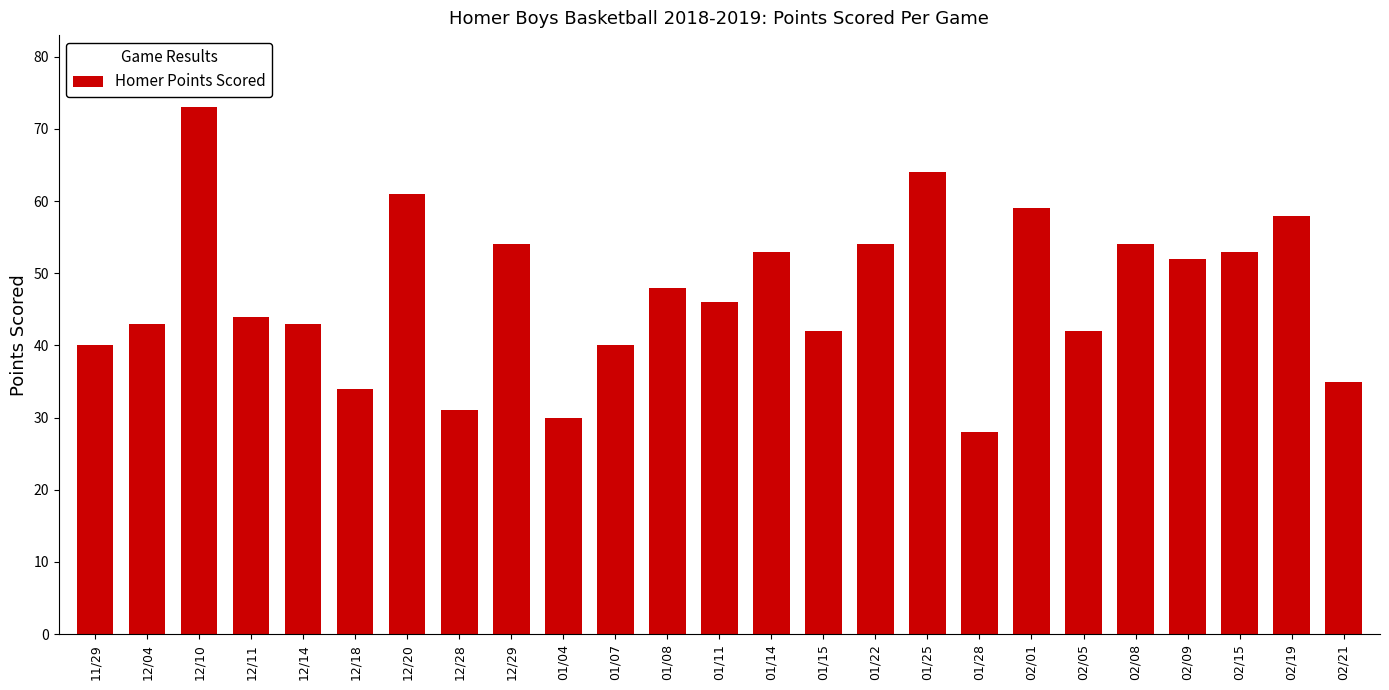

Reading left to right, transcribe all the data shown in this chart.

40	43	73	44	43	34	61	31	54	30	40	48	46	53	42	54	64	28	59	42	54	52	53	58	35